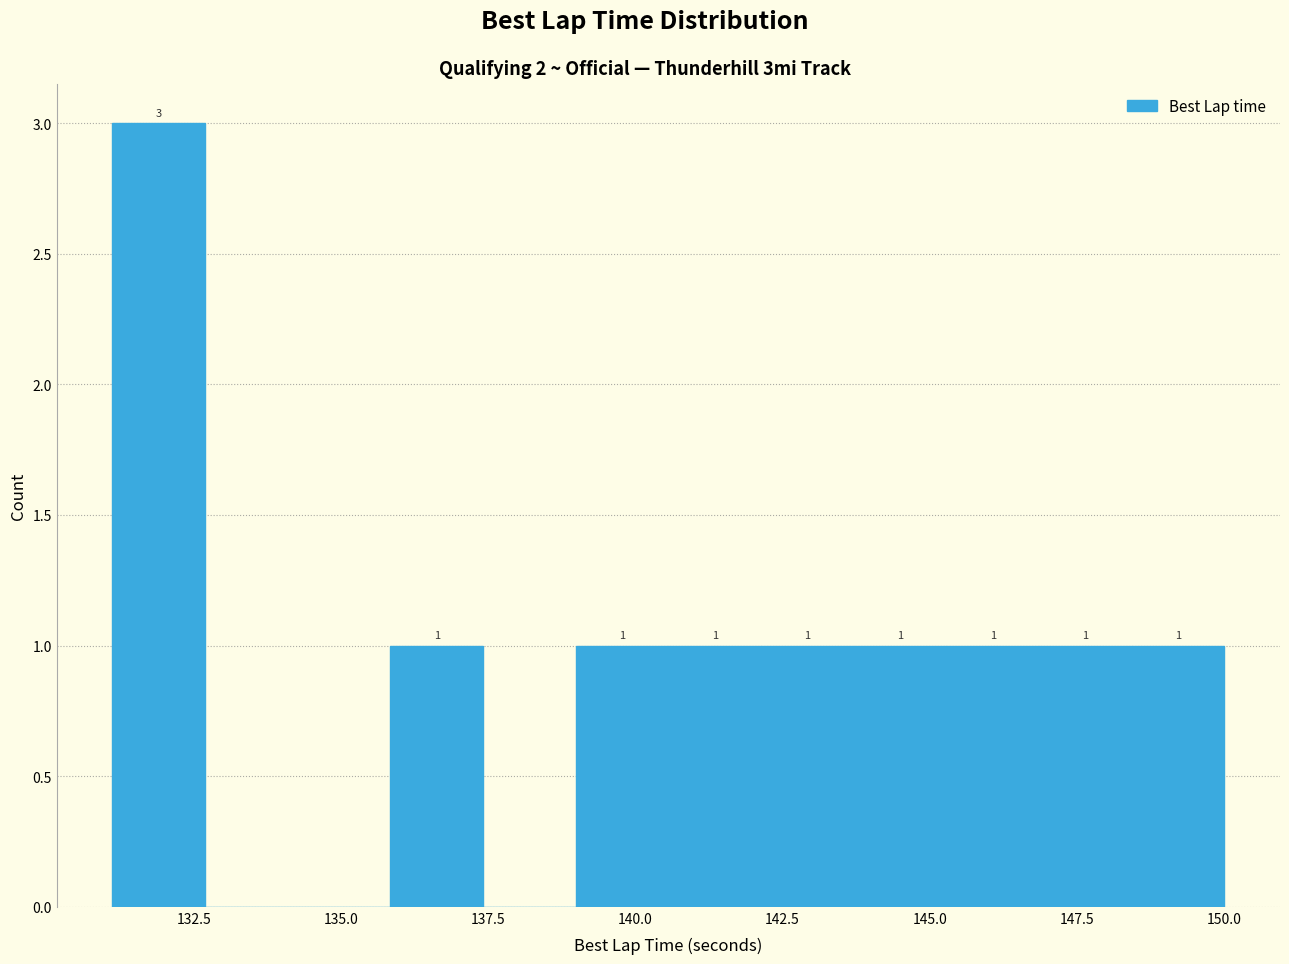

Around what value on the x-axis is the tallest bar? Give the approximate position of its centre, as read against the axis.

132.0